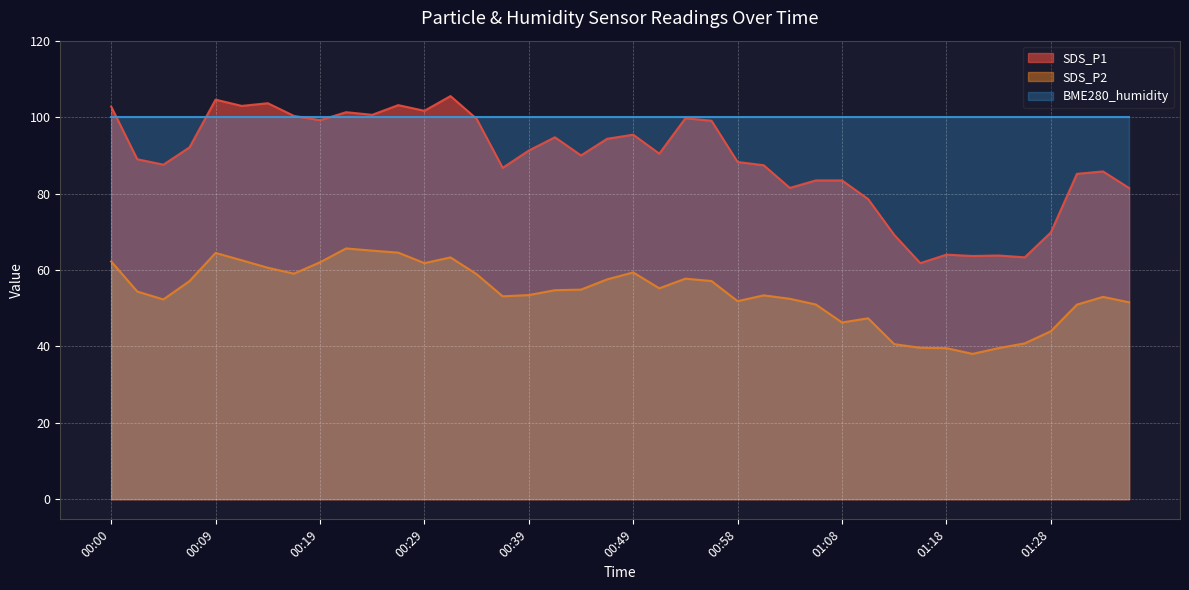

The value of SDS_P1 at 01:06 is 83.4. True or false?

True